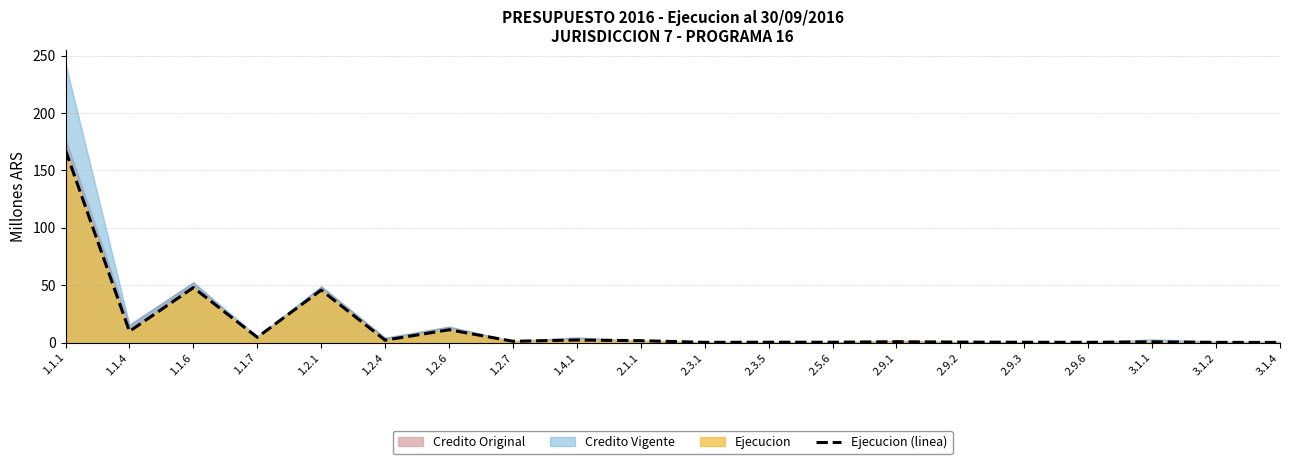

True or false: the data has more than 2 interior local peaks.

True